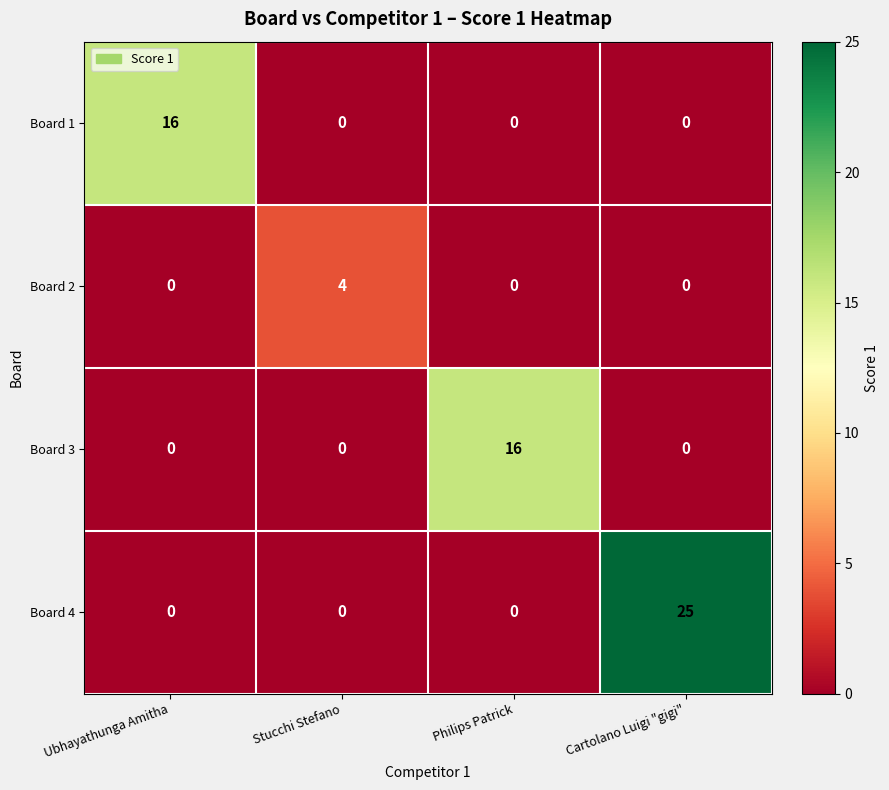

Reading left to right, list all the values displayed in this chart.

Board 1: Ubhayathunga Amitha=16	Stucchi Stefano=0	Philips Patrick=0	Cartolano Luigi "gigi"=0
Board 2: Ubhayathunga Amitha=0	Stucchi Stefano=4	Philips Patrick=0	Cartolano Luigi "gigi"=0
Board 3: Ubhayathunga Amitha=0	Stucchi Stefano=0	Philips Patrick=16	Cartolano Luigi "gigi"=0
Board 4: Ubhayathunga Amitha=0	Stucchi Stefano=0	Philips Patrick=0	Cartolano Luigi "gigi"=25